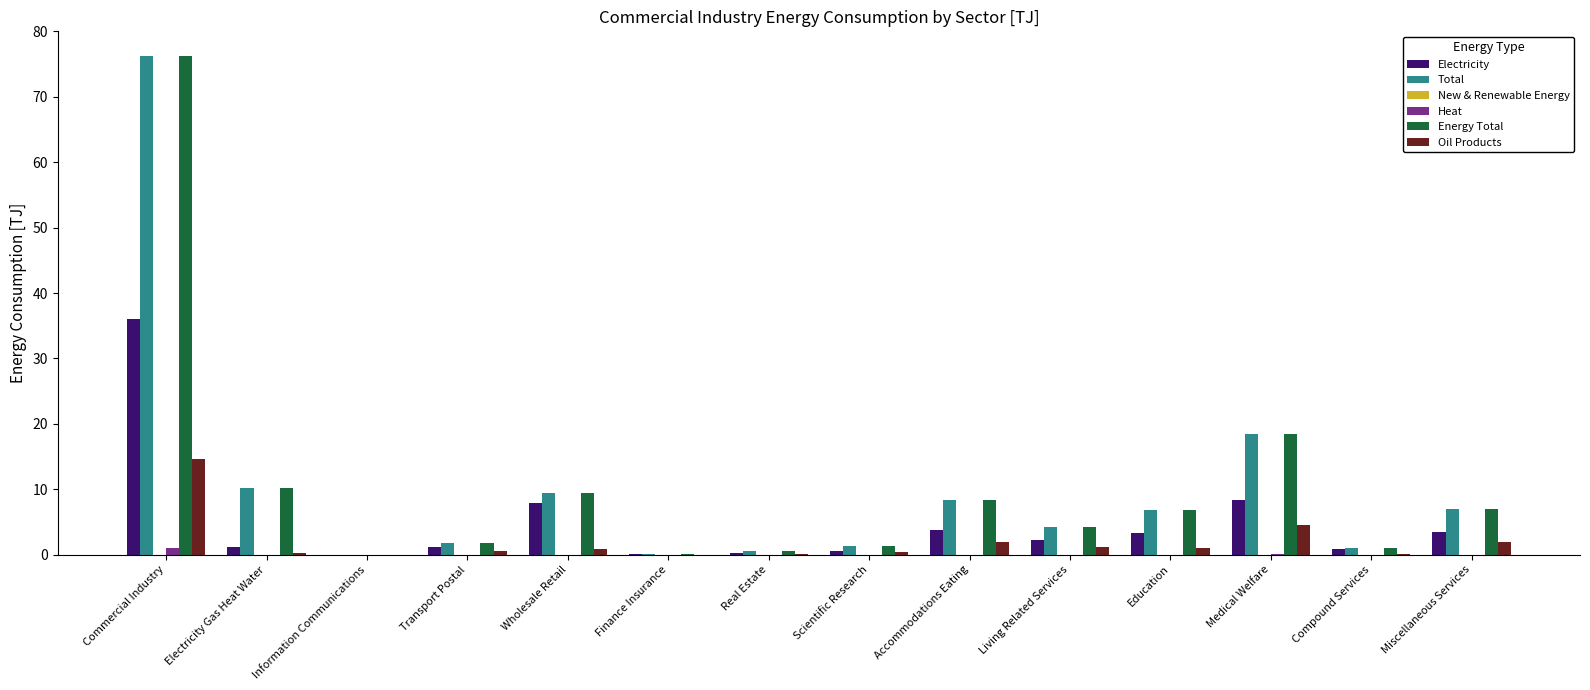

What is the sum of all Energy Total values?

145.7